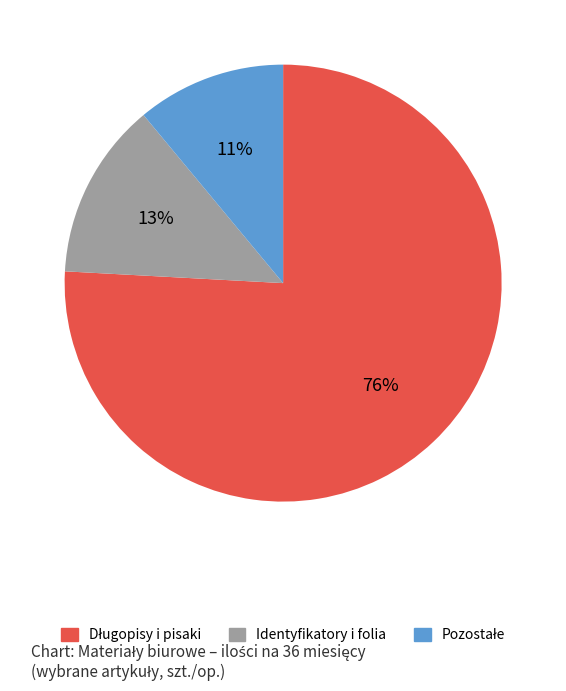

Is there a majority slice in this chart?

Yes